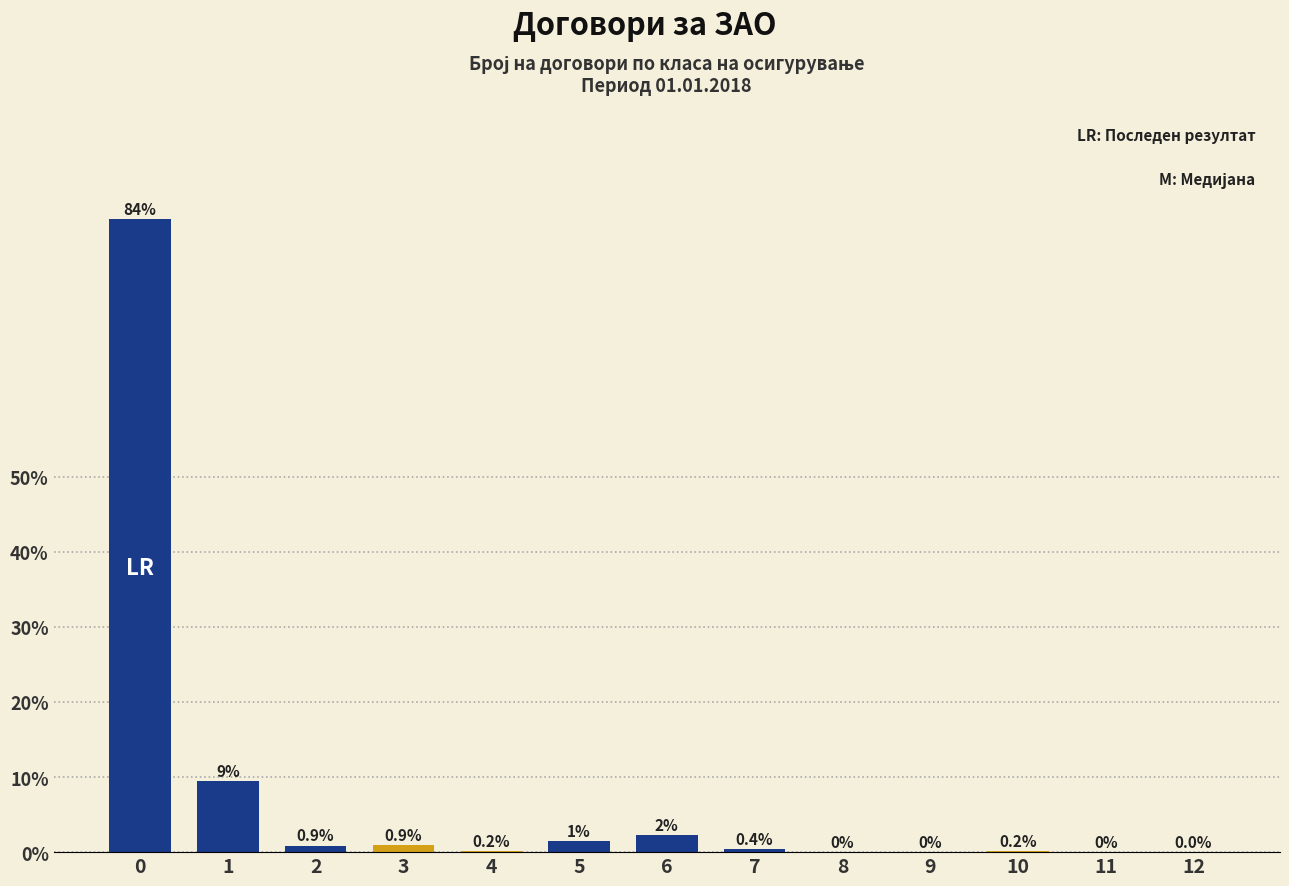

Between 11 and 3, which is larger?

3